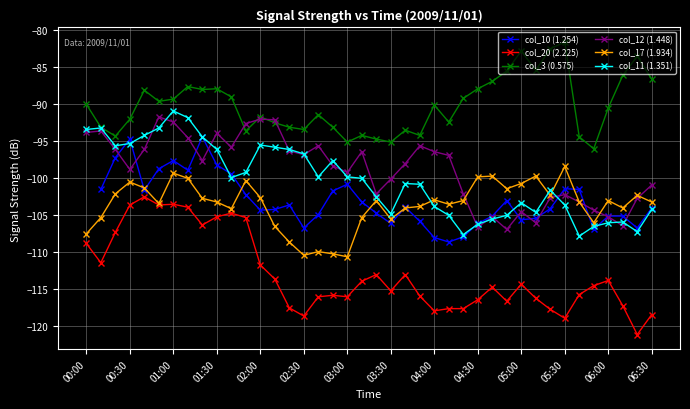

Where is the first local minimum for col_12 (1.448)?

00:30